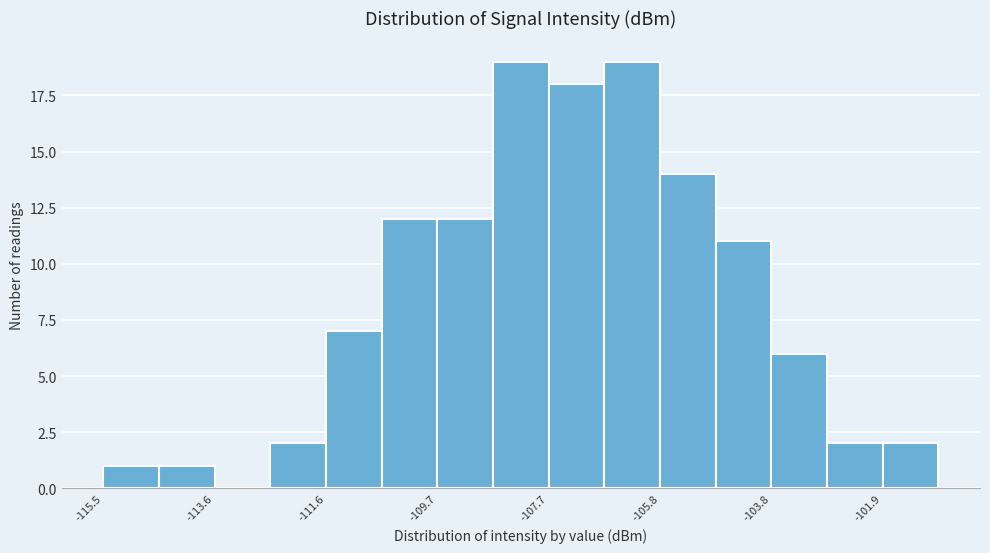

Reading left to right, list every bar in this chart as the range it spans on the x-axis followed by its height. Neither the bar edges nor the heights are printed on the chart, so give them approximately, as read against the axes.

-115.6 to -114.6: 1
-114.6 to -113.6: 1
-113.6 to -112.6: 0
-112.6 to -111.6: 2
-111.6 to -110.6: 7
-110.6 to -109.6: 12
-109.6 to -108.8: 12
-108.8 to -107.8: 19
-107.8 to -106.8: 18
-106.8 to -105.8: 19
-105.8 to -104.8: 14
-104.8 to -103.8: 11
-103.8 to -102.8: 6
-102.8 to -101.8: 2
-101.8 to -101.0: 2